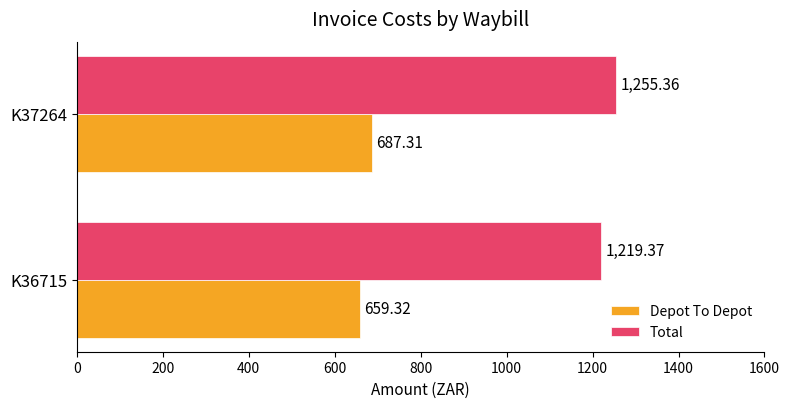

Rank the series by their average value, from highest to lowest.

Total, Depot To Depot